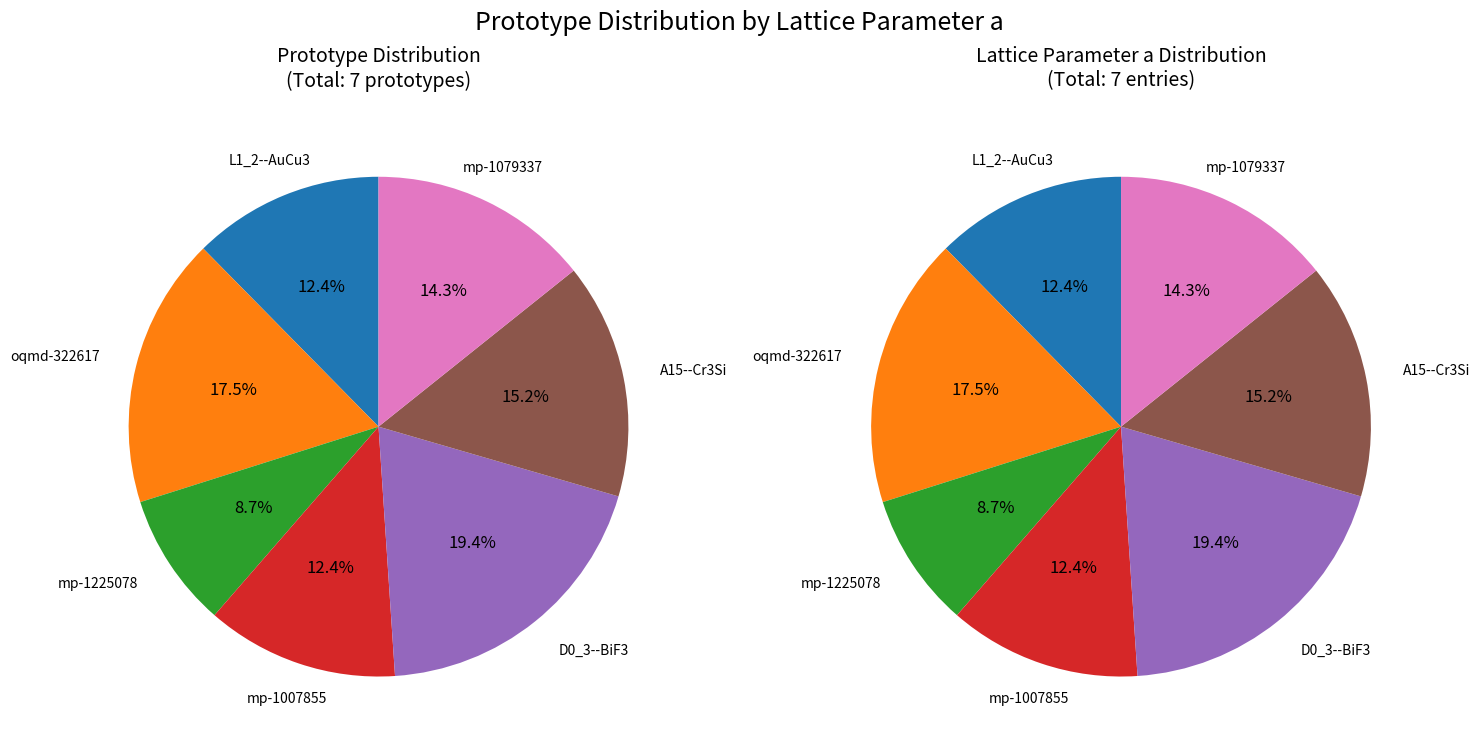

To the nearest percent, what portion does oqmd-322617 represent?

18%